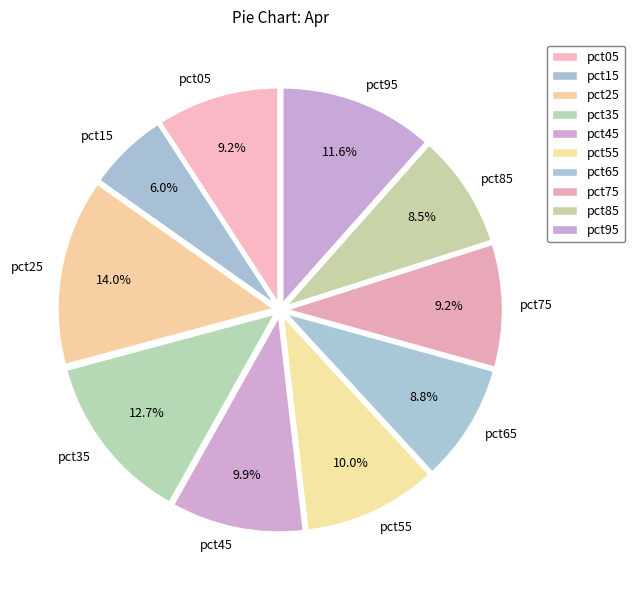

How many segments does this pie chart have?

10